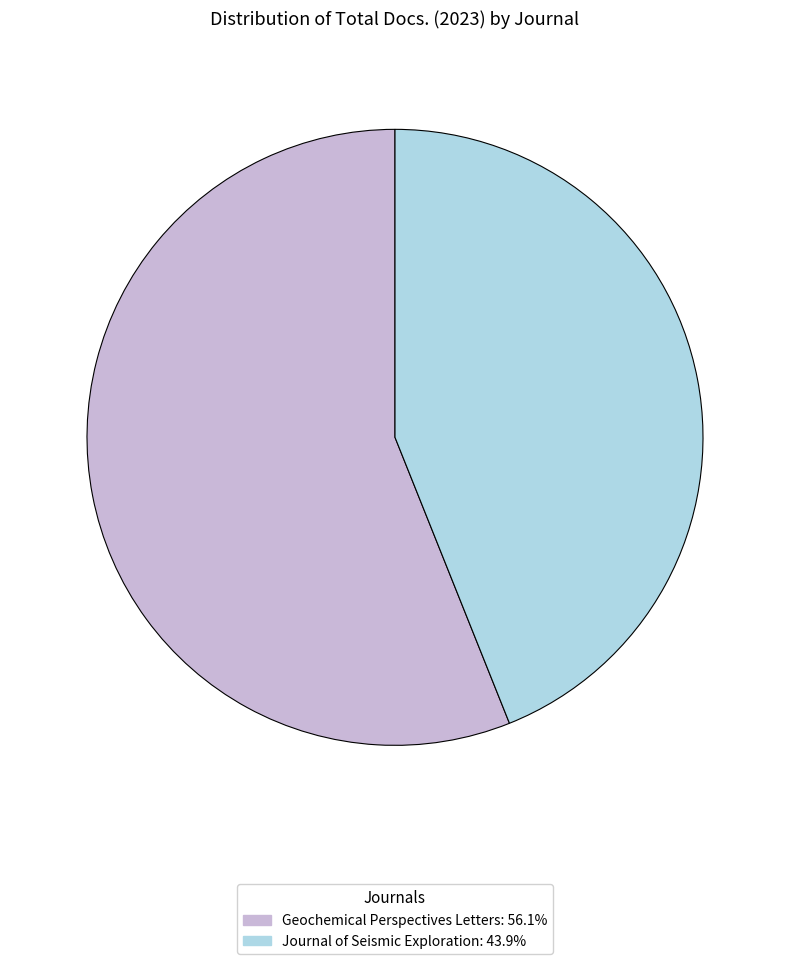

Is Journal of Seismic Exploration the majority of the pie?

No